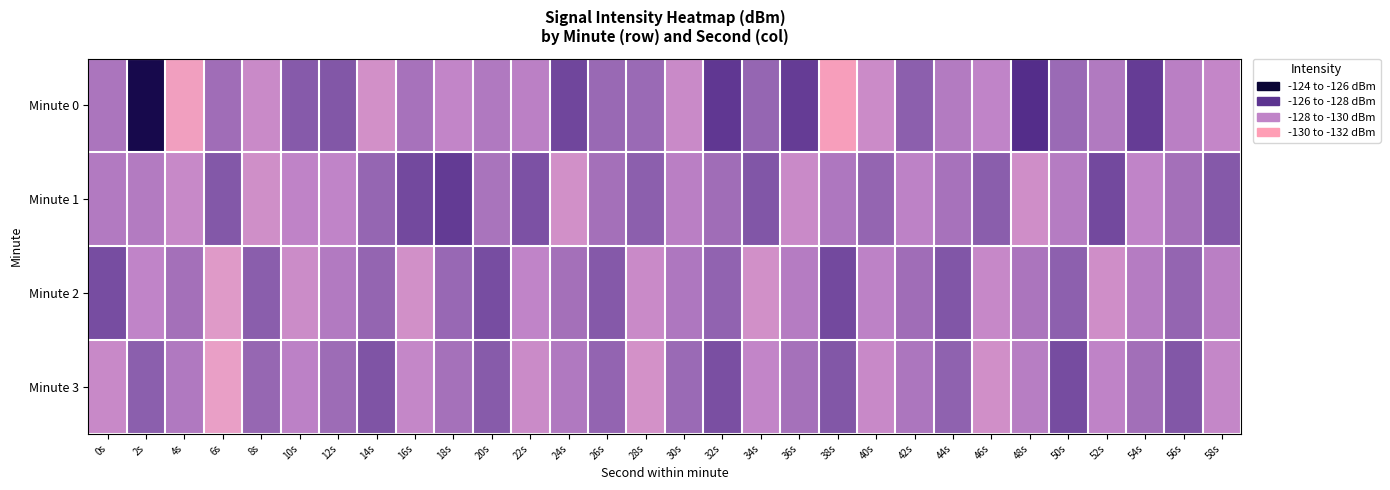

What is the total value across all series at 38s?

-514.7